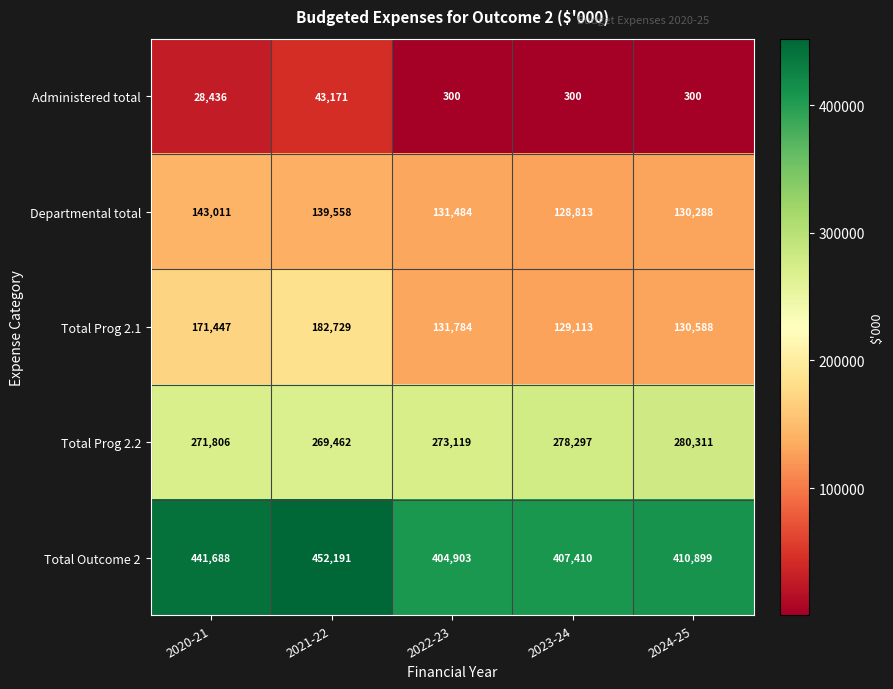

Reading right to left, extract all data points from this chart.

Administered total: 300	300	300	43171	28436
Departmental total: 130288	128813	131484	139558	143011
Total Prog 2.1: 130588	129113	131784	182729	171447
Total Prog 2.2: 280311	278297	273119	269462	271806
Total Outcome 2: 410899	407410	404903	452191	441688